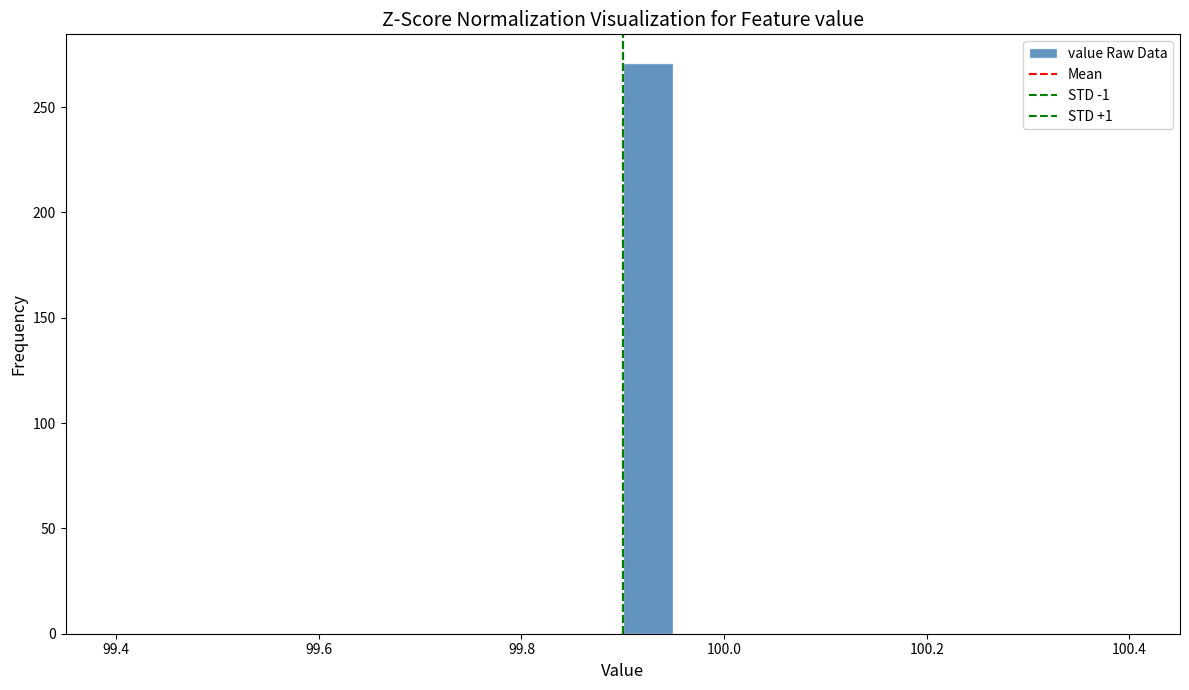

Around what value on the x-axis is the tallest bar? Give the approximate position of its centre, as read against the axis.

99.92